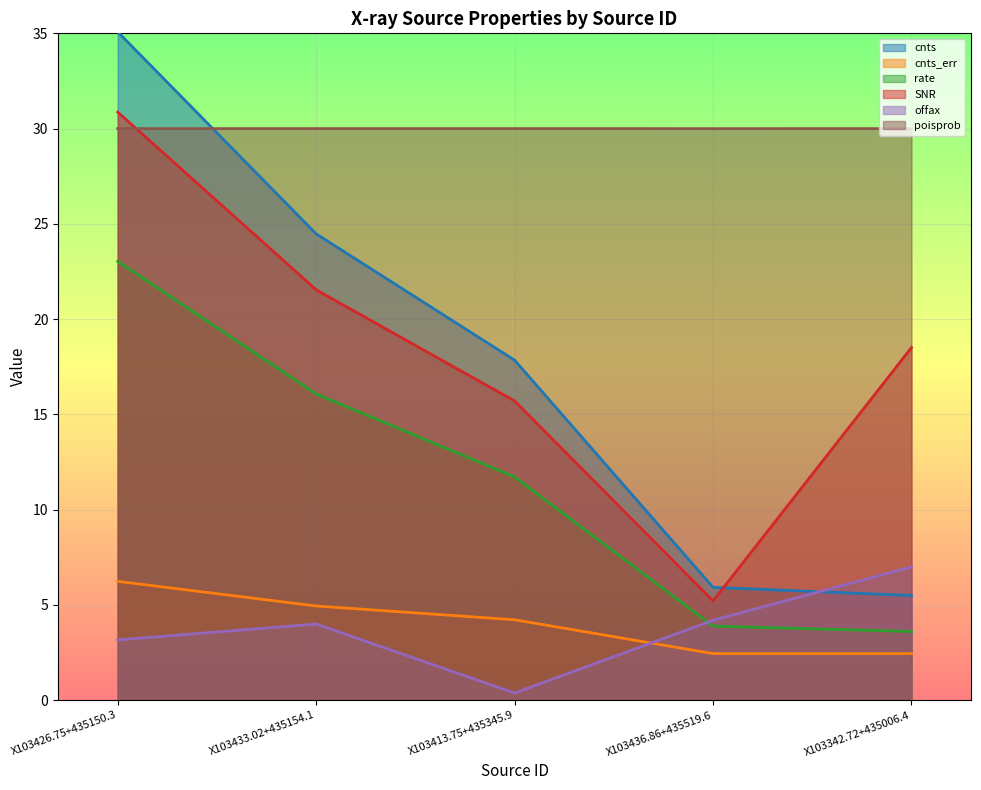

Which category has the lowest value in the cnts series?

X103342.72+435006.4